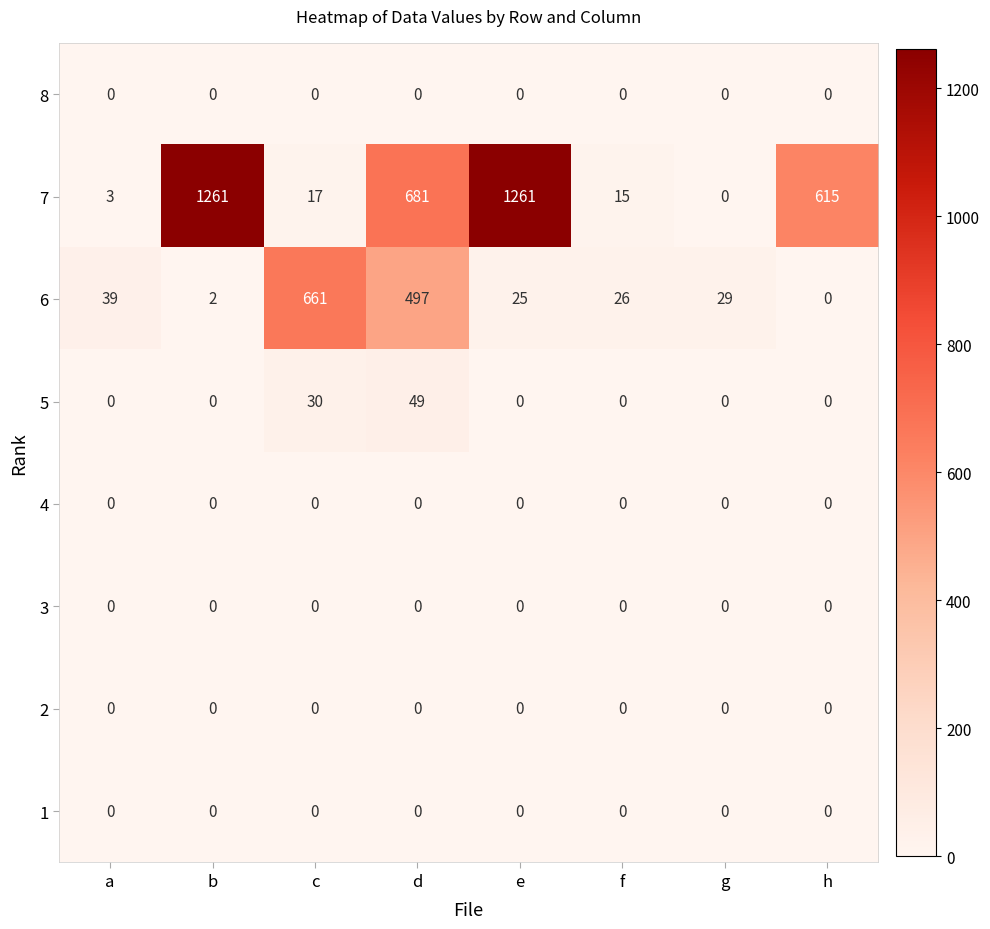

Where is 5 nearest to the value 24?

c